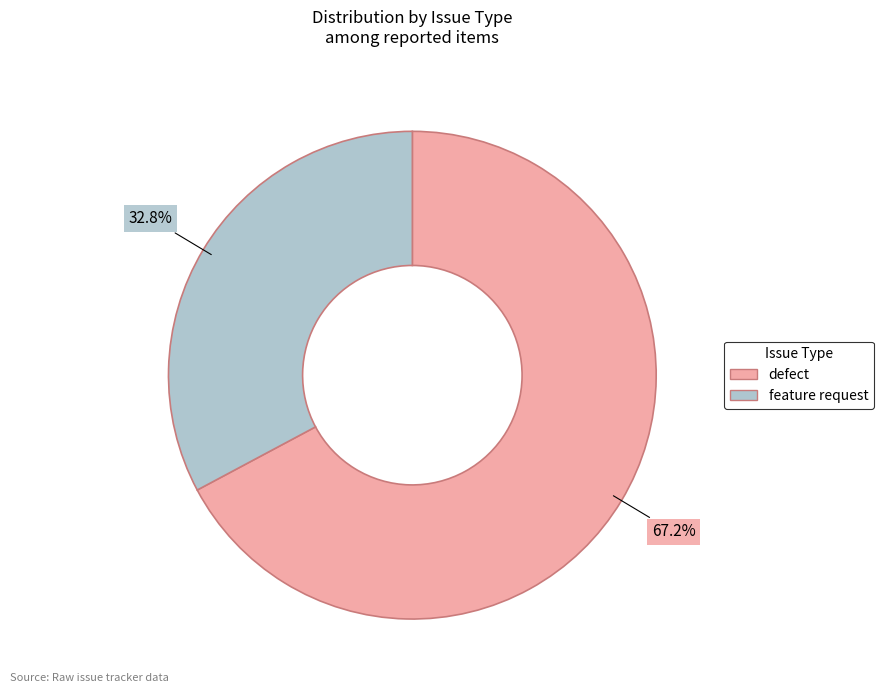

Is there a majority slice in this chart?

Yes